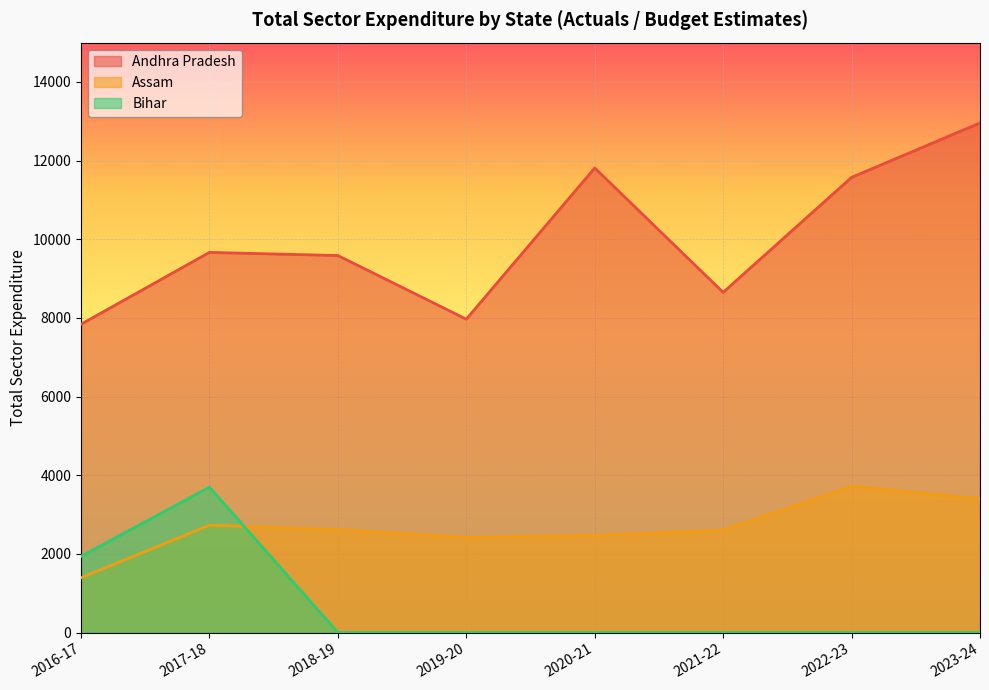

In Assam, how many points are lower than both neighbors (excluding endpoints)?

1